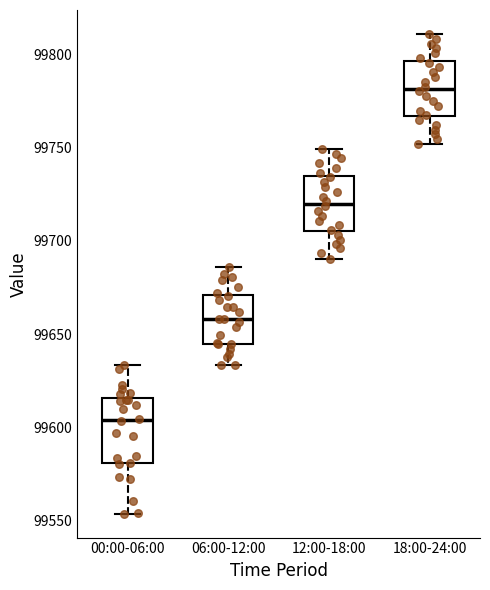

Reading left to right, read every box against the y-axis: the position of its median line, the range the box covers, and the ends of its whiskers. The values are not printed on the chart, so give them approximately, as read against the axis.

00:00-06:00: median 99605, box 99580 to 99615, whiskers 99555 to 99635
06:00-12:00: median 99660, box 99645 to 99670, whiskers 99635 to 99685
12:00-18:00: median 99720, box 99705 to 99735, whiskers 99690 to 99750
18:00-24:00: median 99780, box 99765 to 99795, whiskers 99750 to 99810